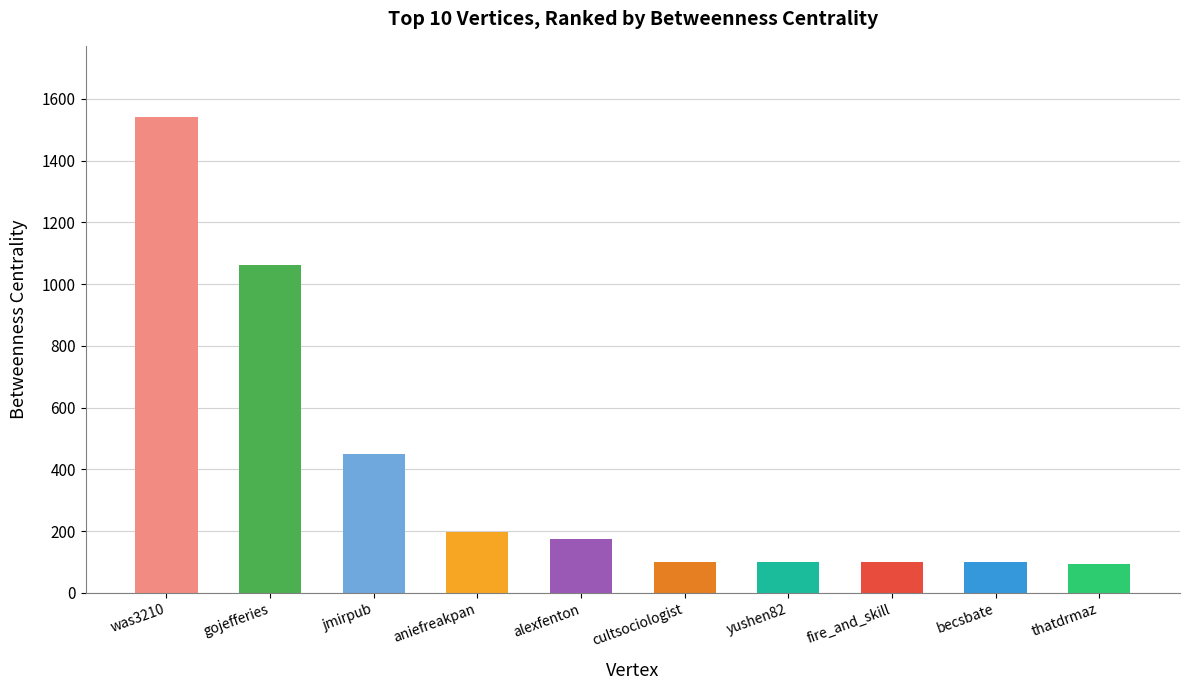

The value at jmirpub is 450.0. True or false?

True